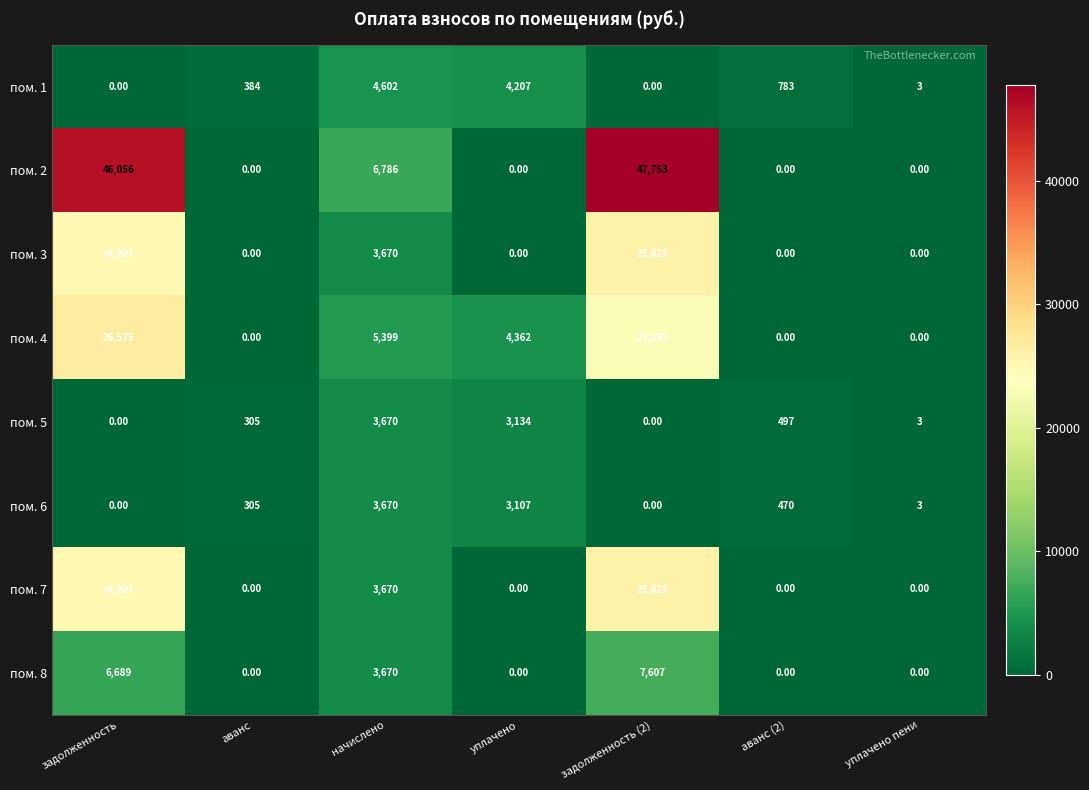

How many positive values does the пом. 8 series have?

3